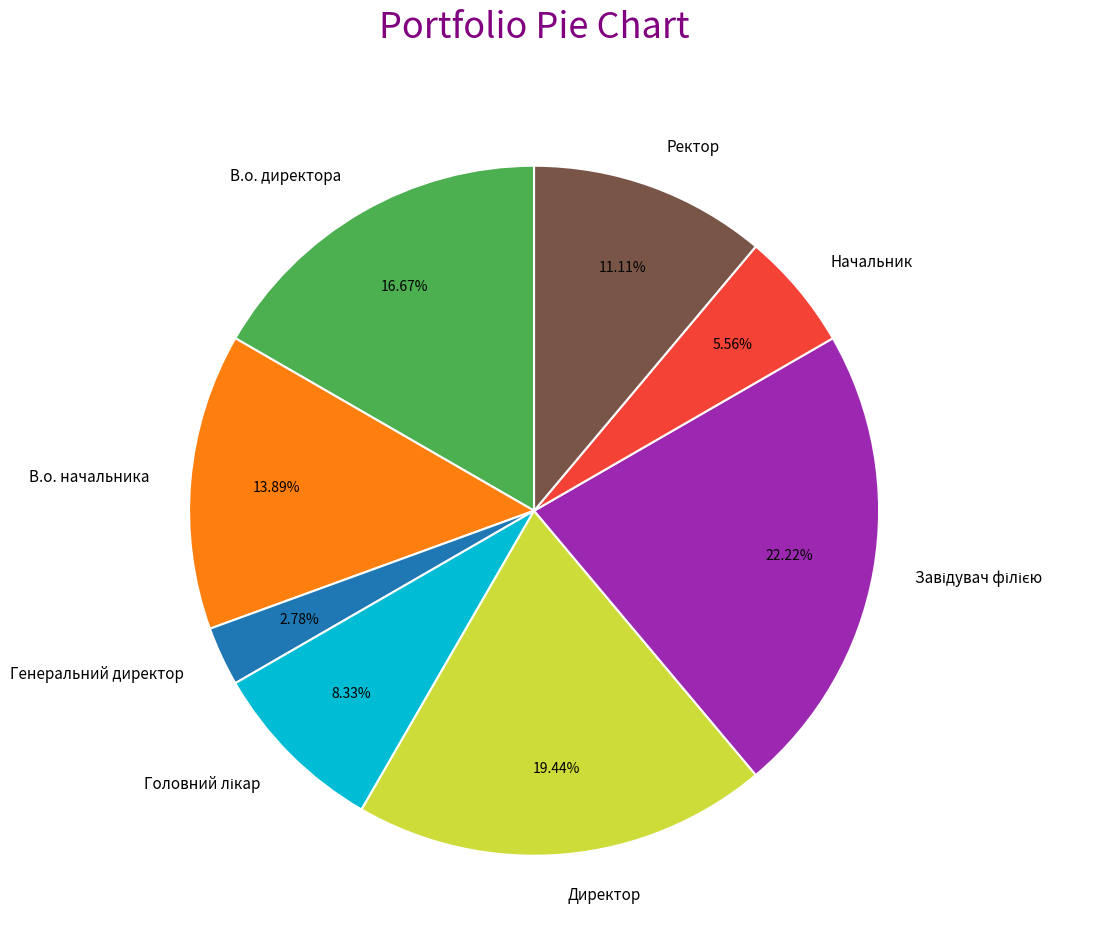

What is the ratio of the value at Директор to the value at Начальник?

3.5